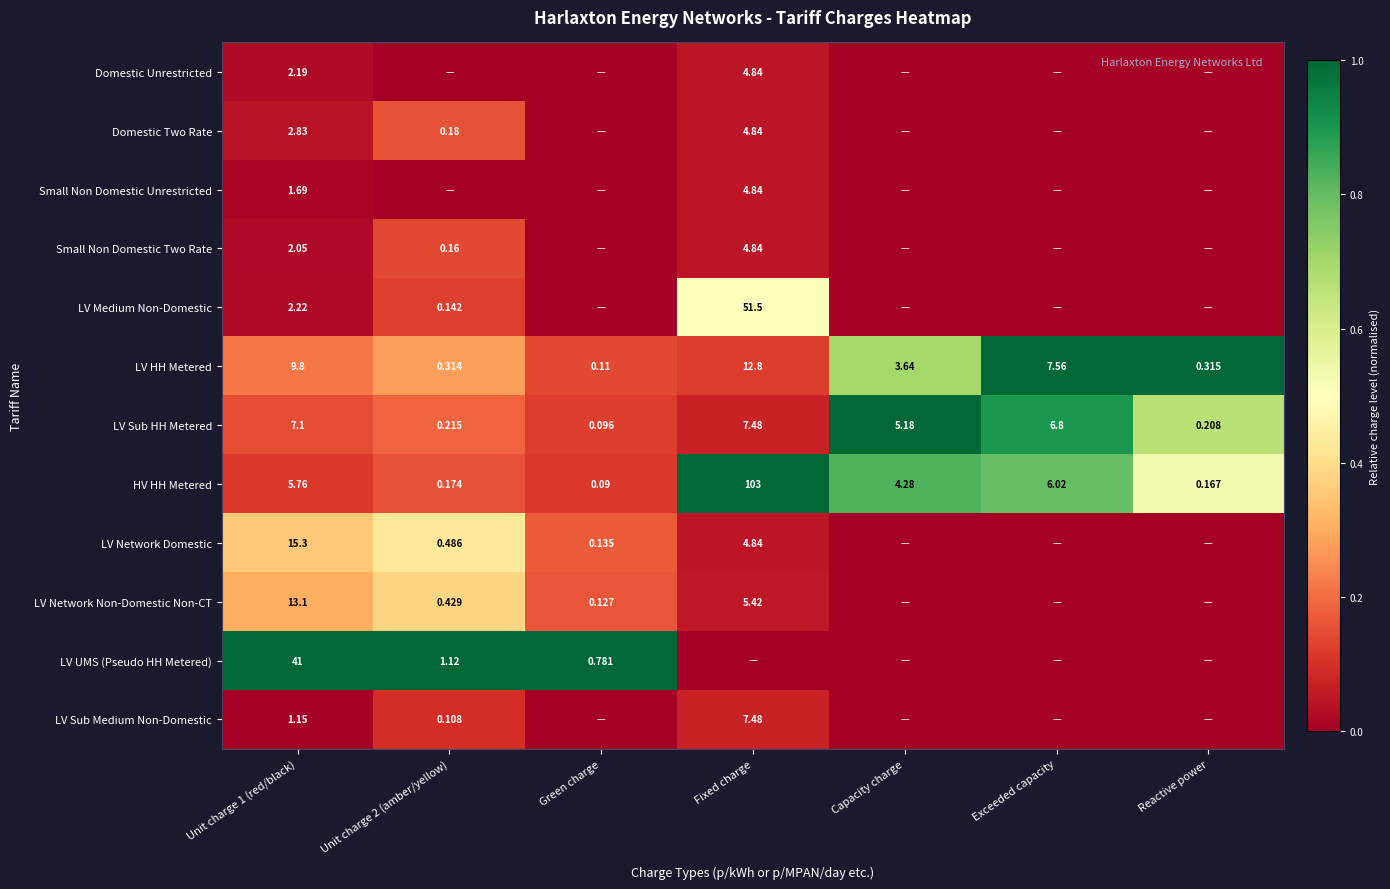

Which category has the lowest value in the LV HH Metered series?

Green charge